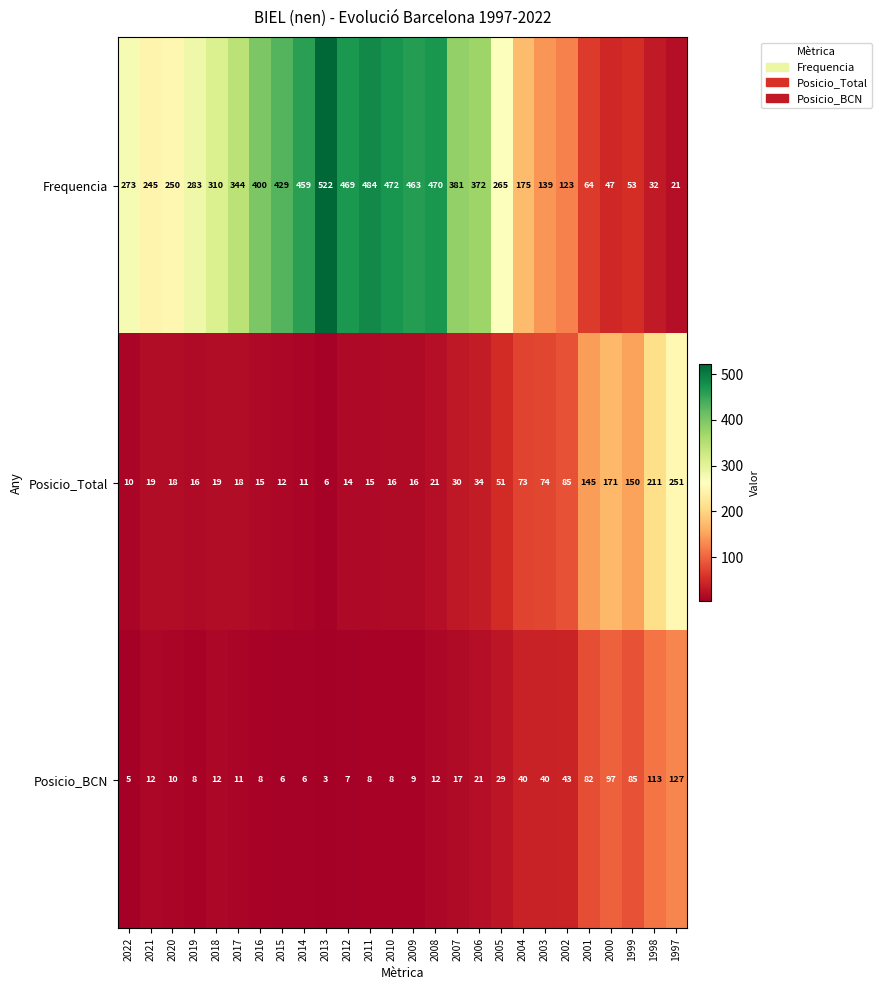

What is the sum of the Frequencia values at 2012 and 2006?

841